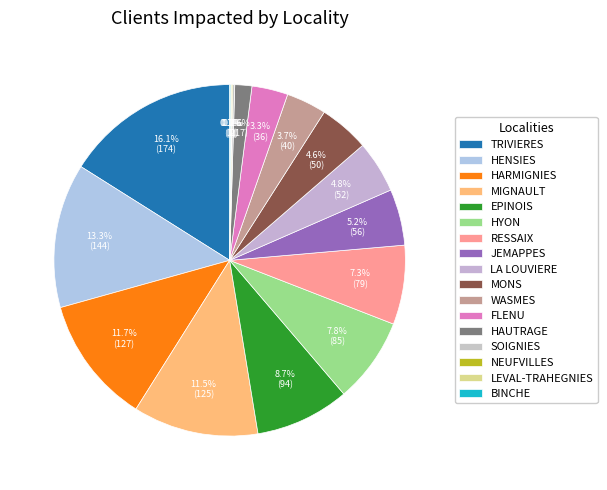

Combined, what portion of the pie is LEVAL-TRAHEGNIES and HAUTRAGE?

1.7%